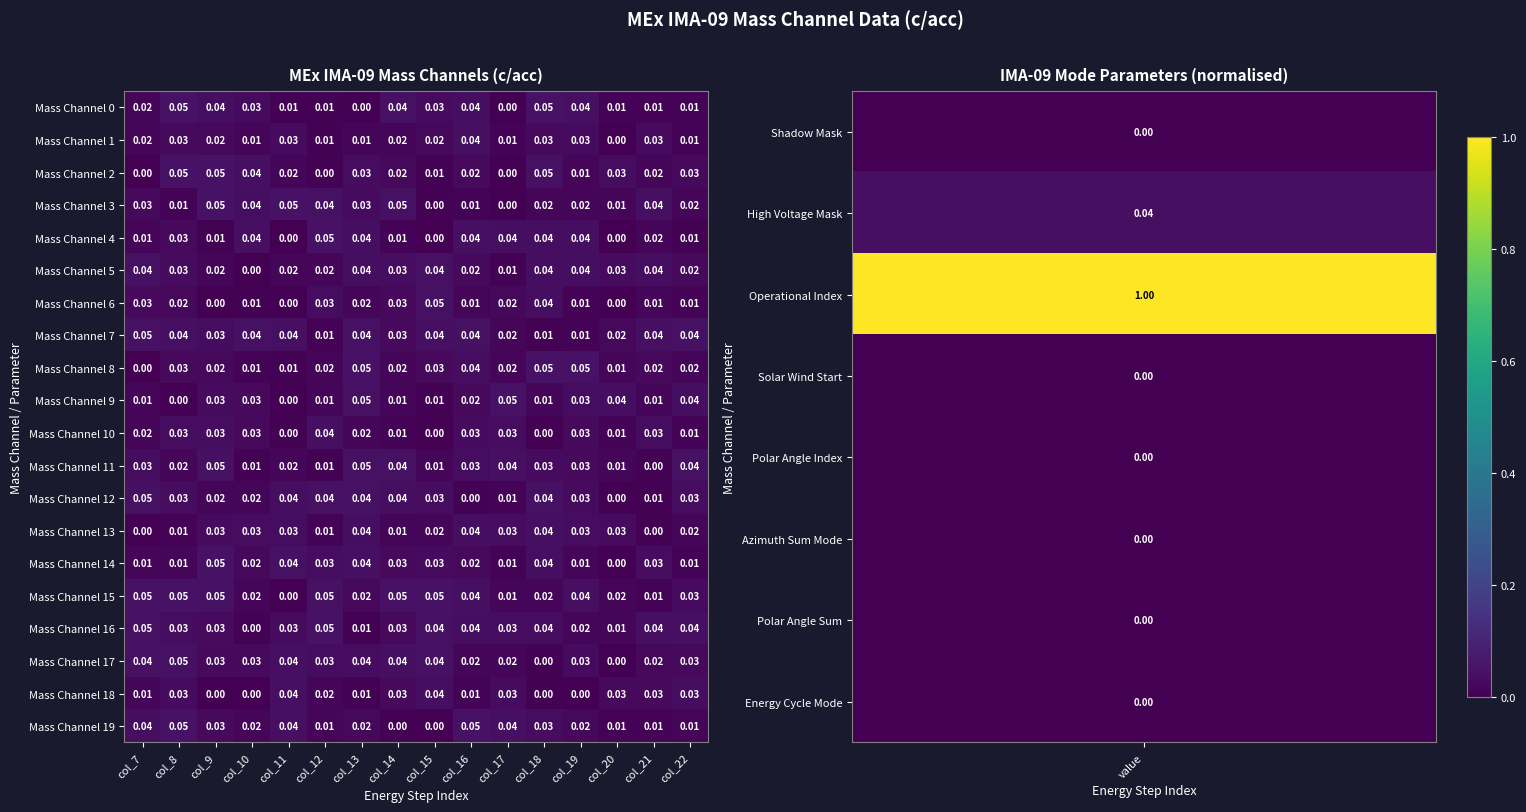

Is the value of Mass Channel 19 at col_22 greater than the value of Mass Channel 13 at col_19?

No